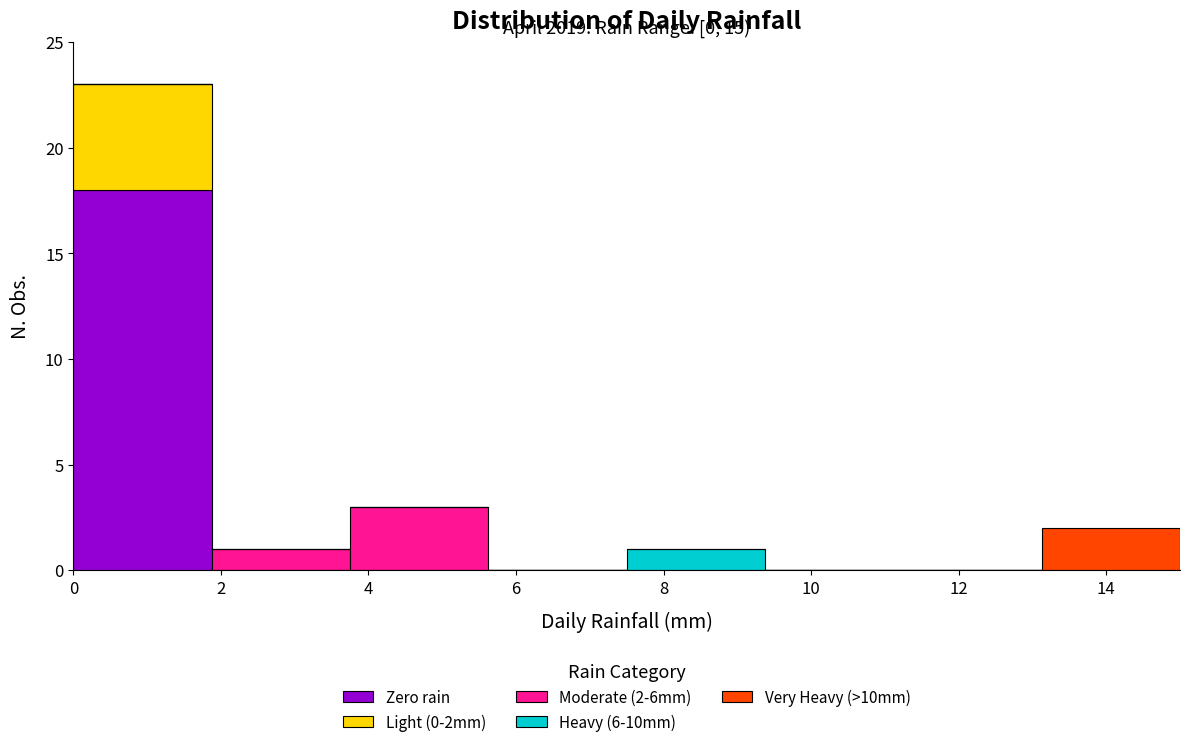

Which range on the x-axis has the tallest stacked bar (by total height)?

0.0 to 1.8